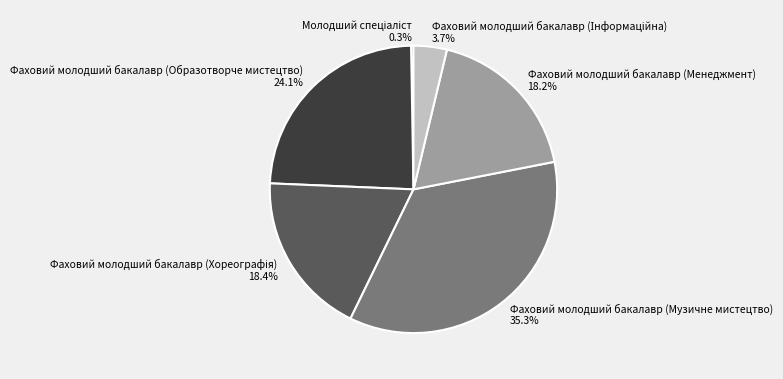

Is there any slice that represents more than half of the pie?

No